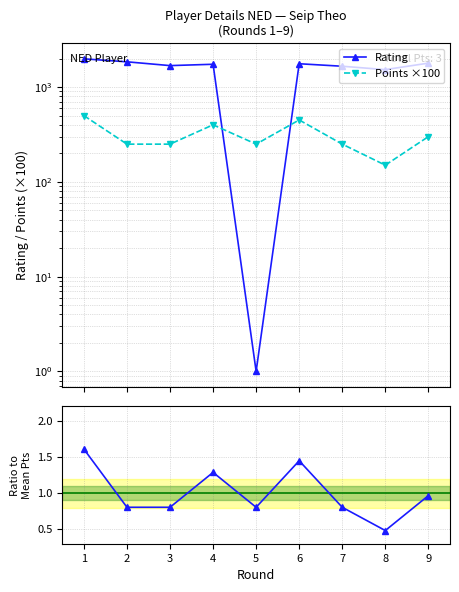

What is the value of the Rating point at the 7th from the left?

1660.0